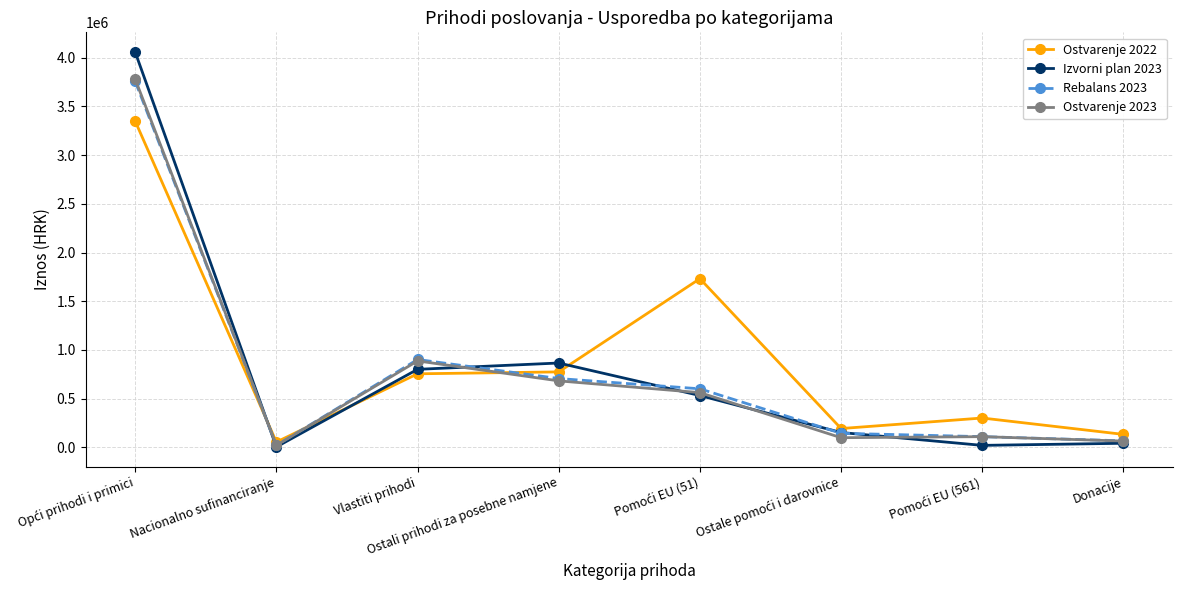

True or false: Izvorni plan 2023 has more than 1 interior local peaks.

False